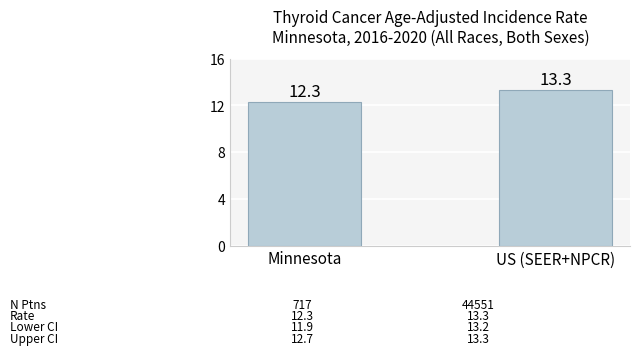

How many values are below 13?

1